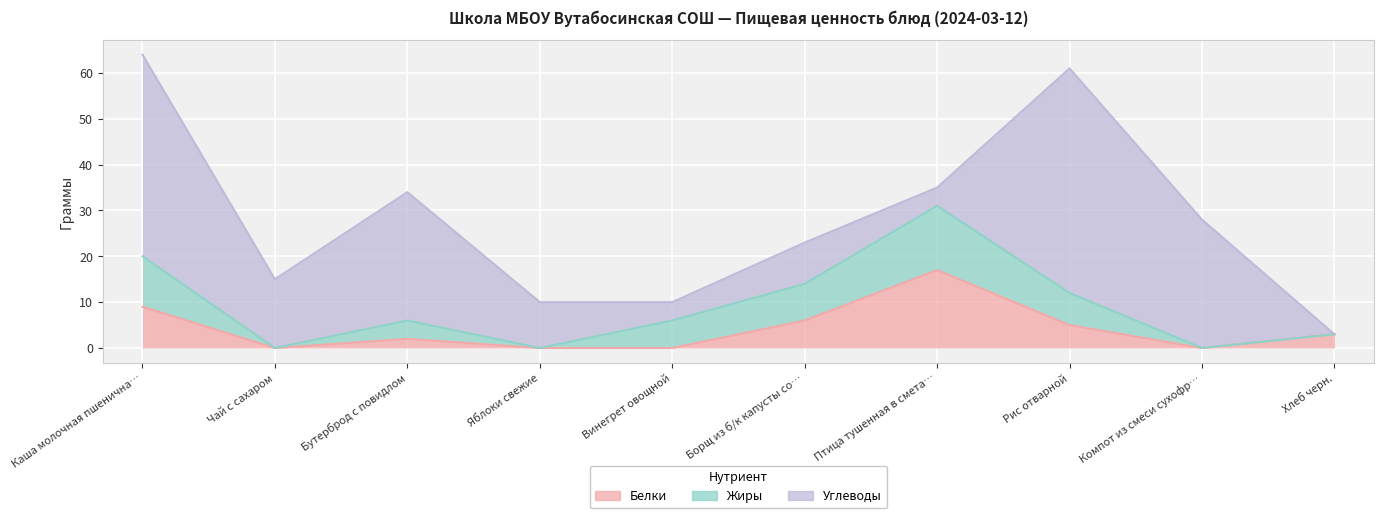

Which series has the largest range (max minus min)?

Углеводы